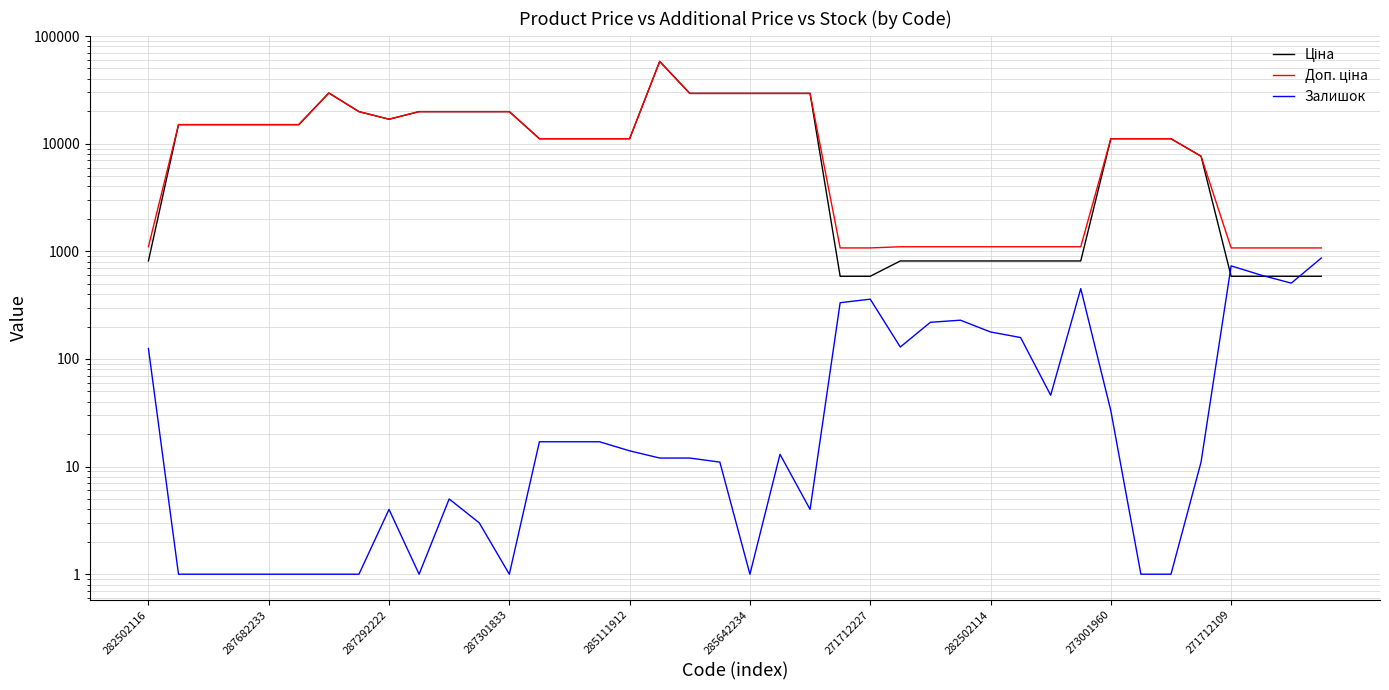

What is the approximate value of Ціна at 271712109?

586.0